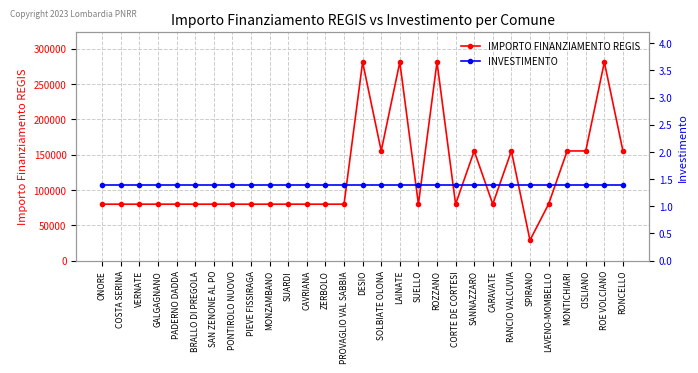

True or false: INVESTIMENTO and IMPORTO FINANZIAMENTO REGIS cross at least once.

False